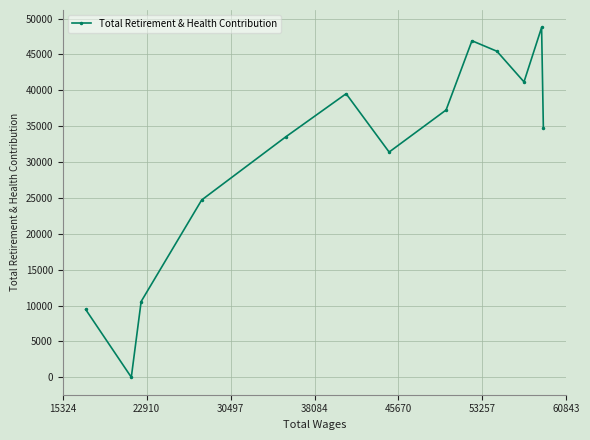

What is the difference between the maximum and minimum values?

48756